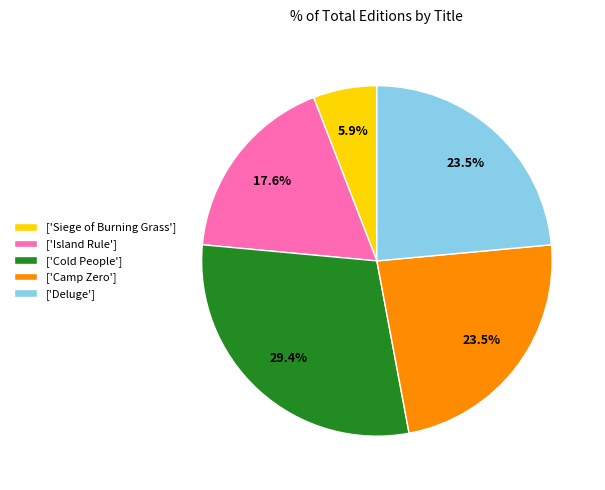

Is there any slice that represents more than half of the pie?

No